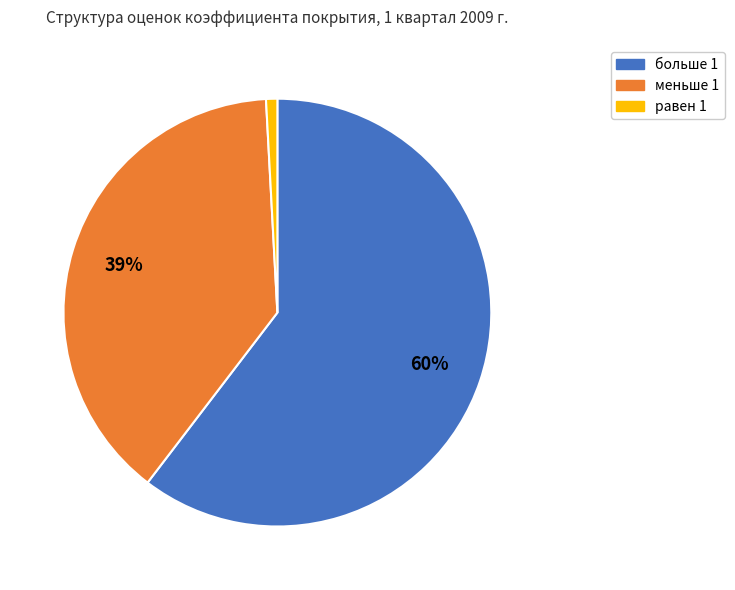

How many segments does this pie chart have?

3